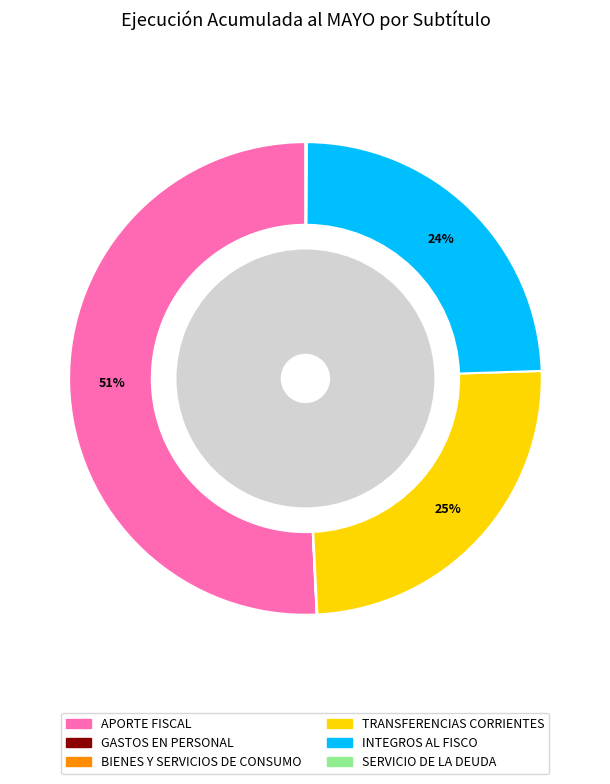

What is the change in value from GASTOS EN PERSONAL to SERVICIO DE LA DEUDA?

+26190